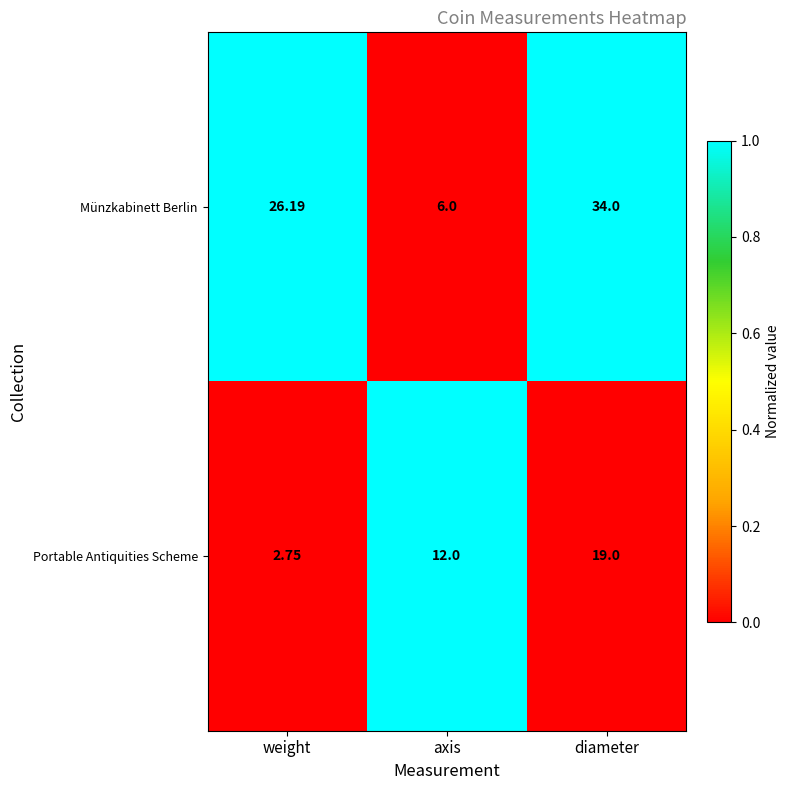

Between axis and diameter, which series saw the biggest shift?

Münzkabinett Berlin